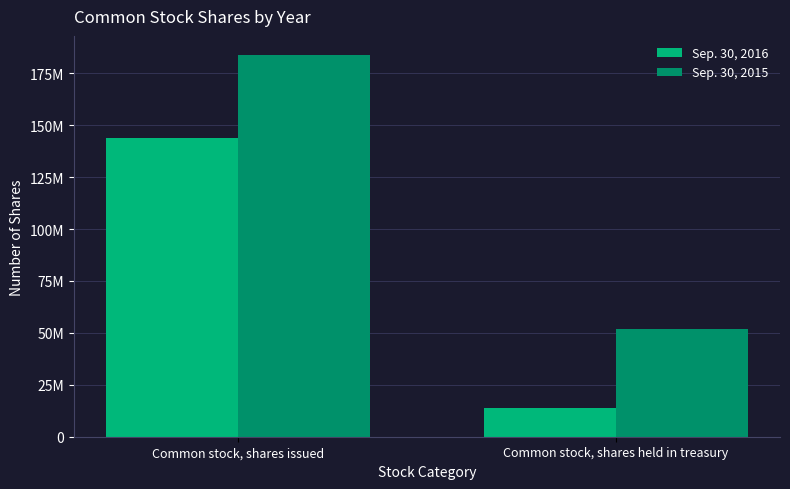

What position from the right is Common stock, shares held in treasury?

1